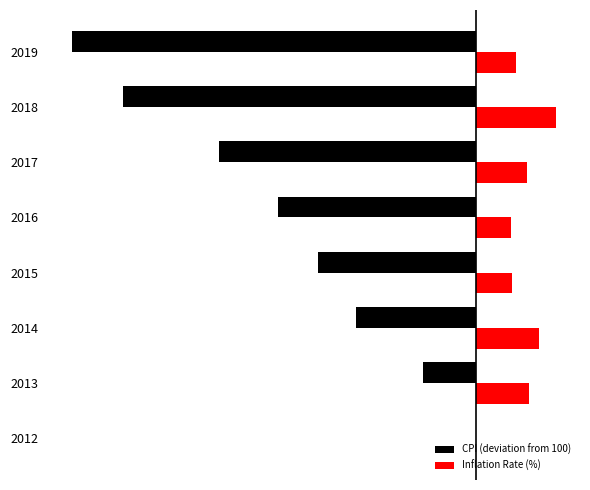

Which series has the largest total across all categories?

Inflation Rate (%)